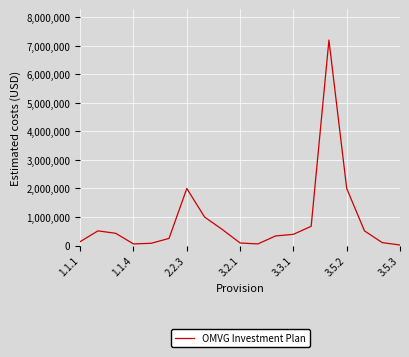

What is the maximum value shown in the chart?

7200000